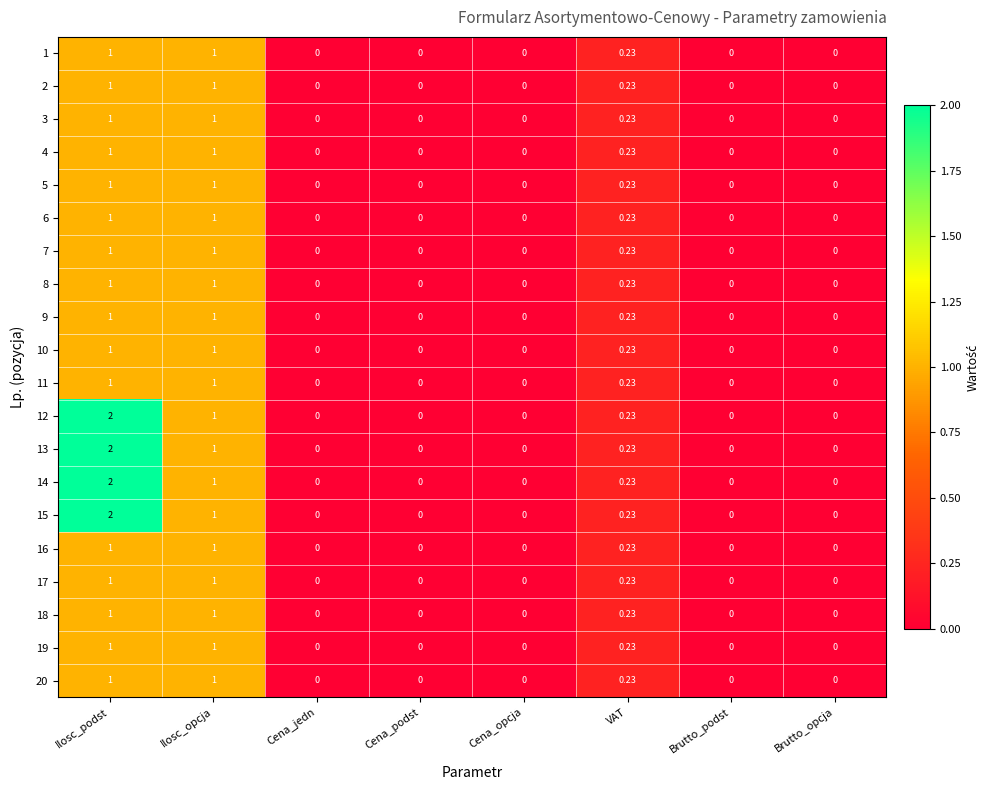

At which category is the sum across all series the highest?

Ilosc_podst